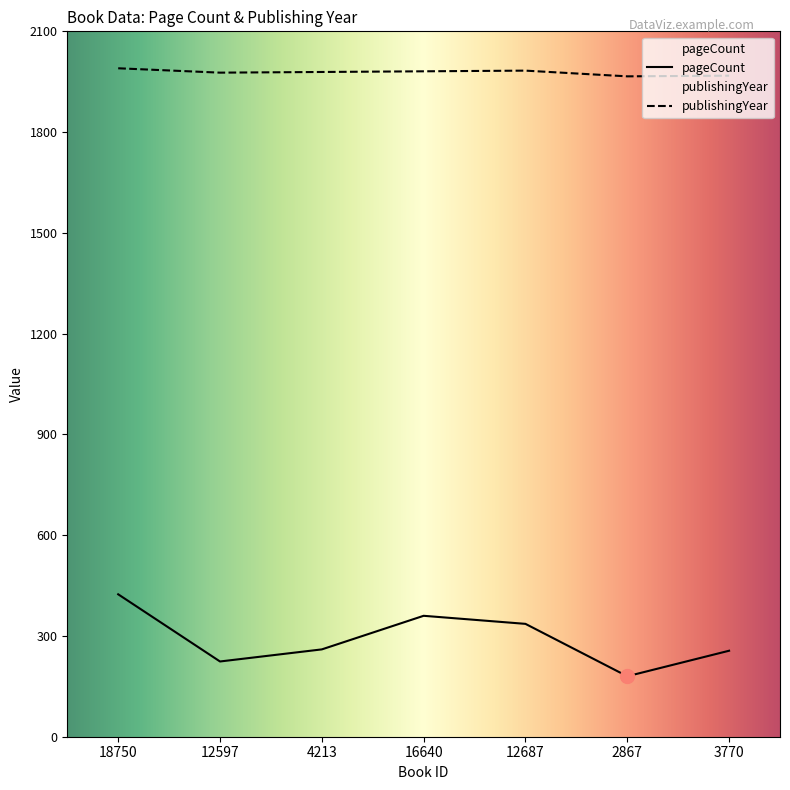

How many distinct data groups are displayed?

2